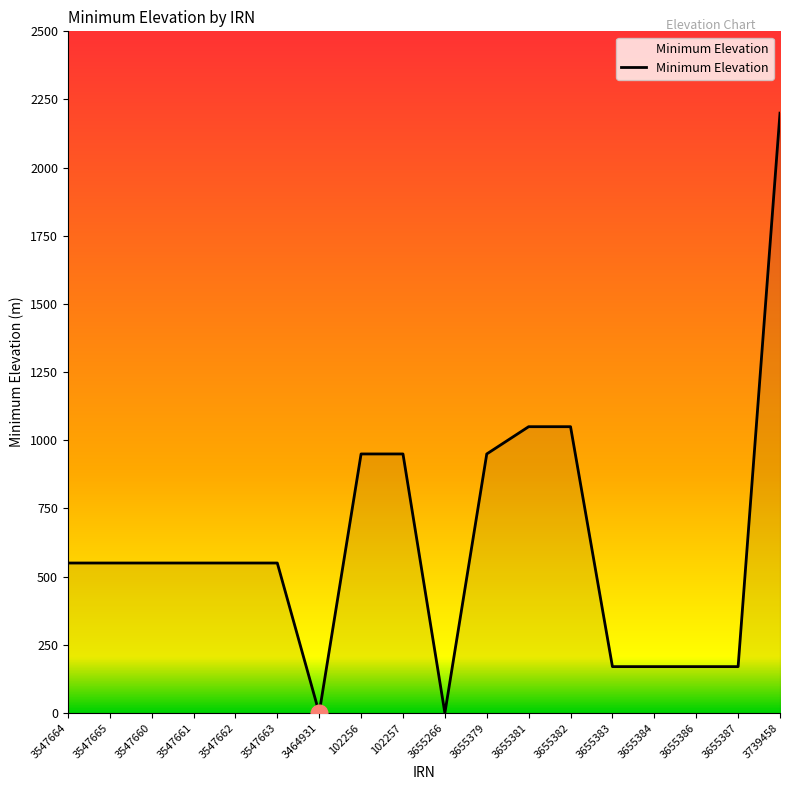

What is the change in value from 3547663 to 3464931?

-550